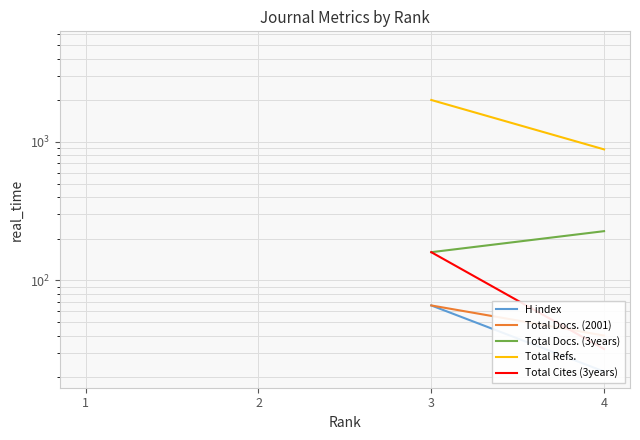

List the labels in order of Total Docs. (3years) value, largest first.

4, 1, 2, 3